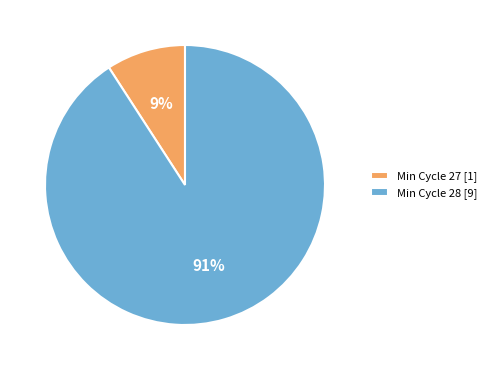

Is there a majority slice in this chart?

Yes